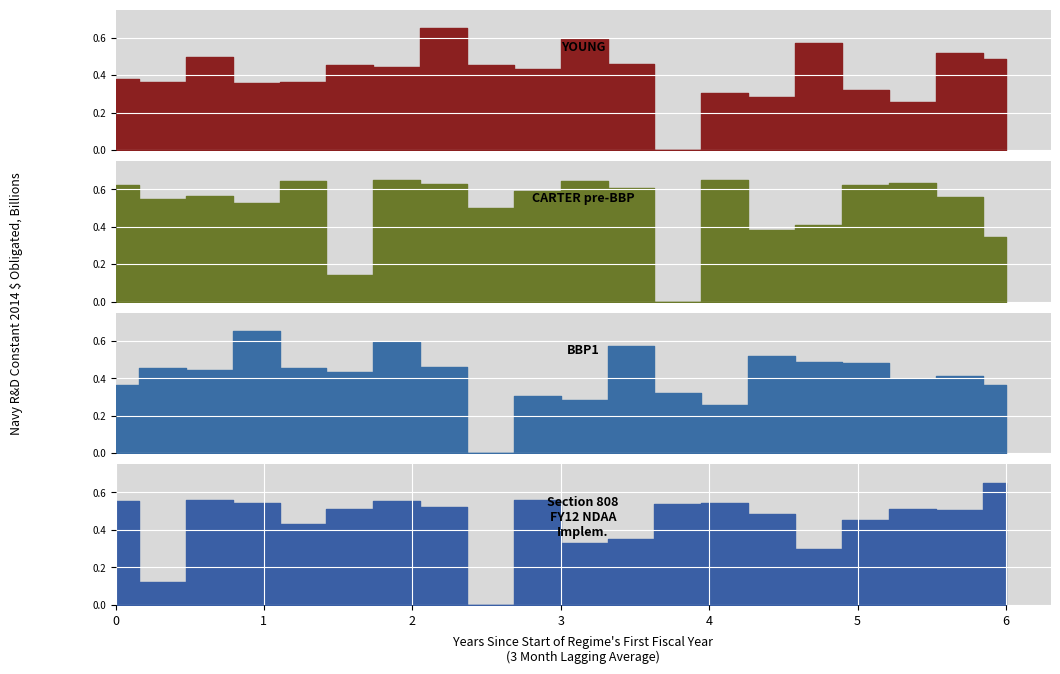

What is the value of the BBP1 point at the 20th from the left?

0.4